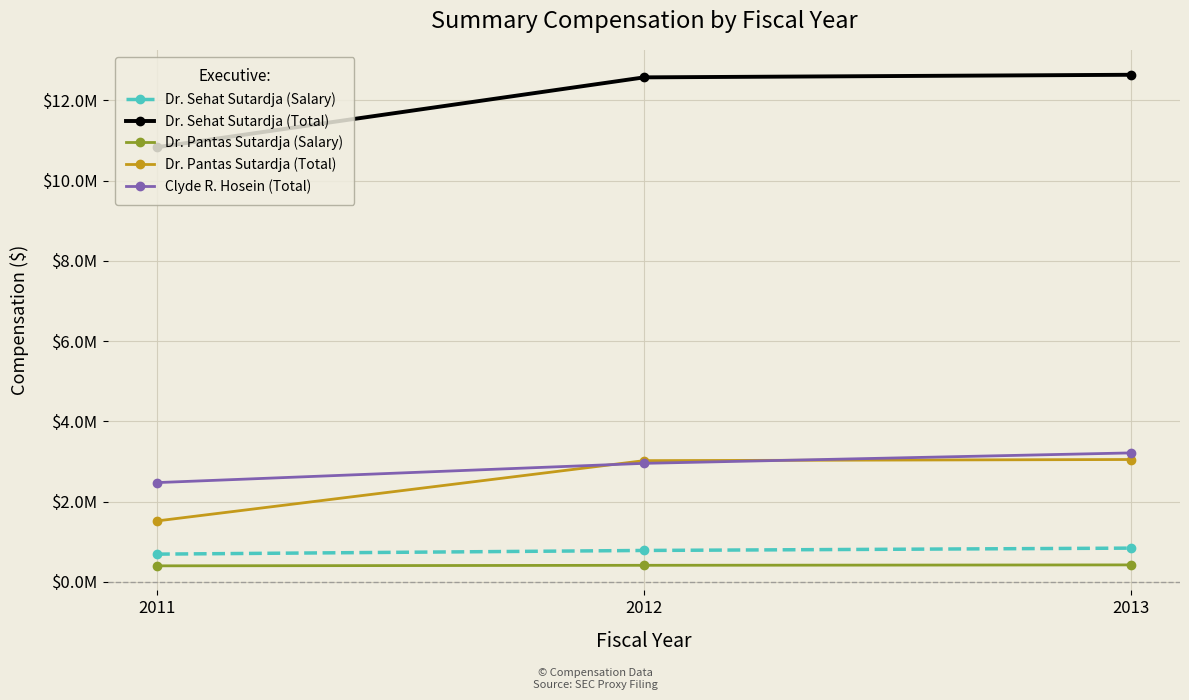

The value of Dr. Pantas Sutardja (Total) at 2013 is 4274455. True or false?

False